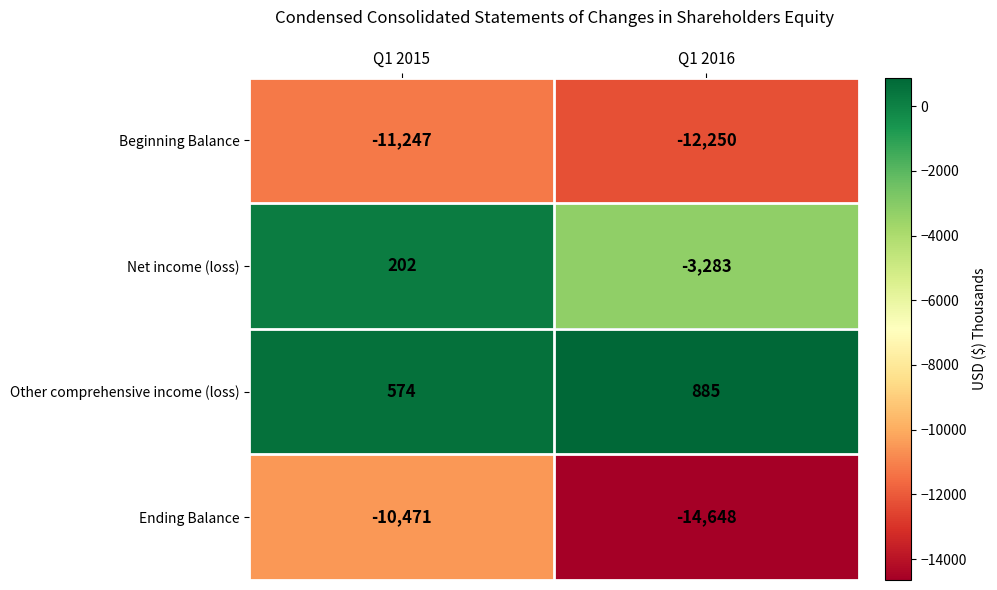

What is the smallest value displayed?

-14648